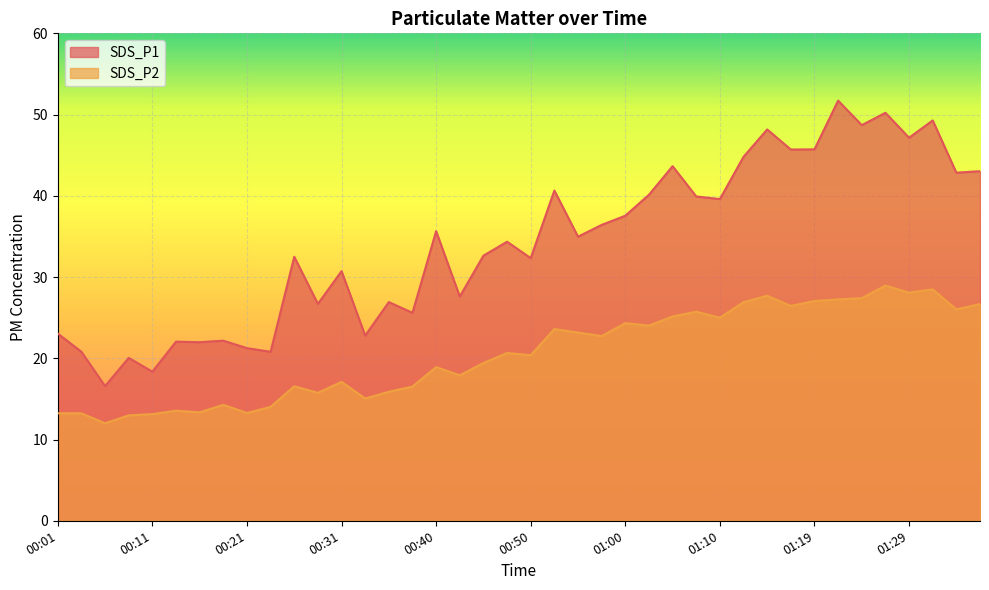

Reading left to right, extract all data points from this chart.

SDS_P1: 00:01=23.1	00:04=20.8	00:06=16.6	00:08=20.1	00:11=18.4	00:13=22.1	00:16=22.0	00:18=22.2	00:21=21.2	00:23=20.8	00:26=32.5	00:28=26.7	00:31=30.7	00:33=22.8	00:35=26.9	00:38=25.6	00:40=35.6	00:43=27.6	00:45=32.6	00:48=34.4	00:50=32.3	00:53=40.6	00:55=35.0	00:57=36.4	01:00=37.5	01:02=40.1	01:05=43.6	01:07=39.9	01:10=39.6	01:12=44.8	01:15=48.2	01:17=45.7	01:19=45.7	01:22=51.7	01:24=48.7	01:27=50.2	01:29=47.1	01:32=49.3	01:35=42.9	01:37=43.0
SDS_P2: 00:01=13.2	00:04=13.2	00:06=12.0	00:08=13.0	00:11=13.1	00:13=13.6	00:16=13.3	00:18=14.3	00:21=13.3	00:23=14.0	00:26=16.6	00:28=15.8	00:31=17.1	00:33=15.1	00:35=15.9	00:38=16.5	00:40=18.9	00:43=17.9	00:45=19.4	00:48=20.6	00:50=20.4	00:53=23.6	00:55=23.2	00:57=22.7	01:00=24.3	01:02=24.0	01:05=25.1	01:07=25.7	01:10=25.0	01:12=26.9	01:15=27.7	01:17=26.4	01:19=27.1	01:22=27.2	01:24=27.4	01:27=28.9	01:29=28.1	01:32=28.5	01:35=26.0	01:37=26.7